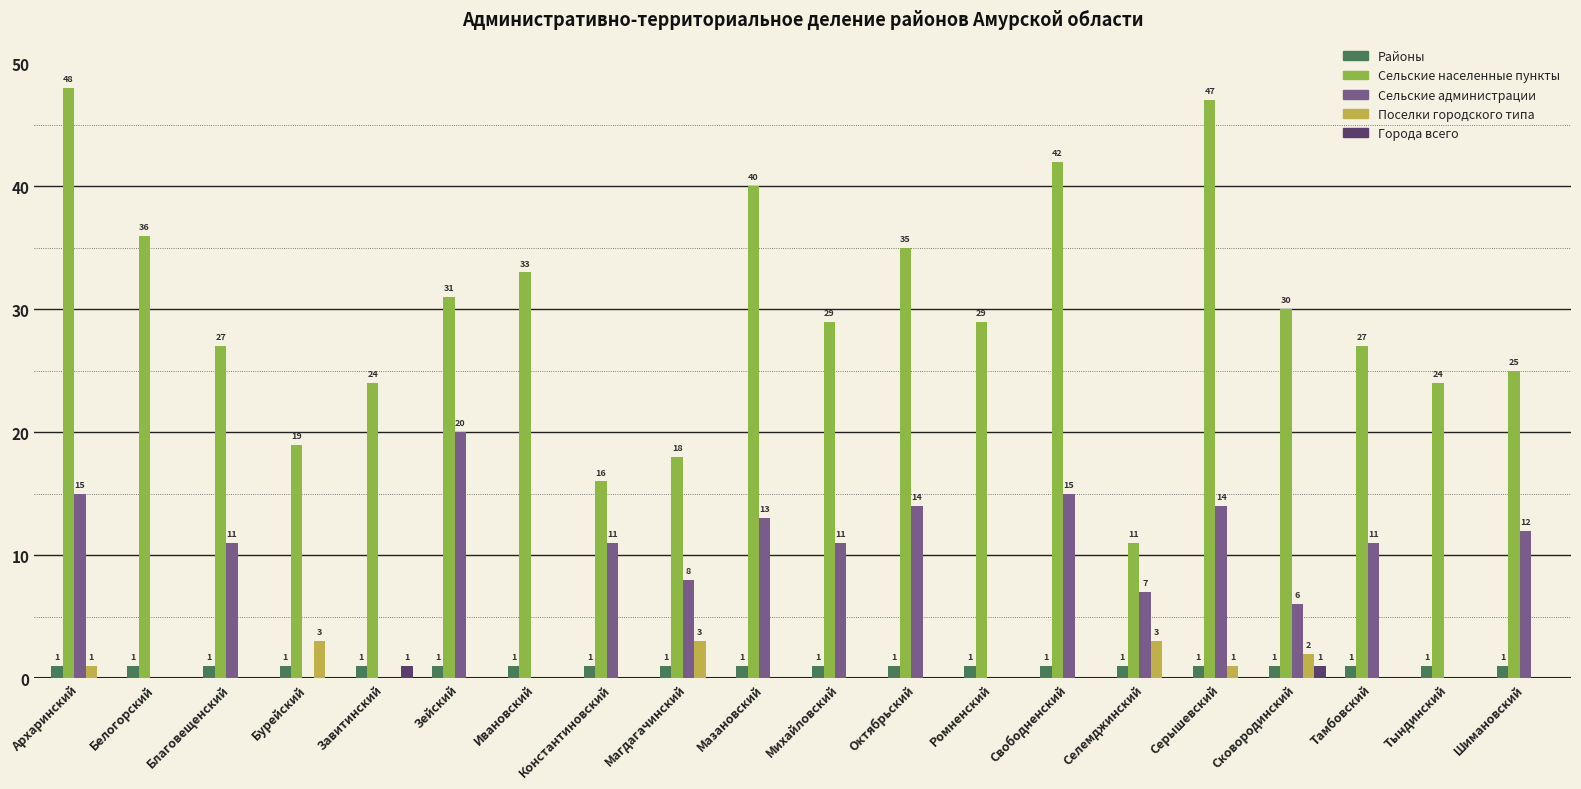

Which series has the largest range (max minus min)?

Сельские населенные пункты